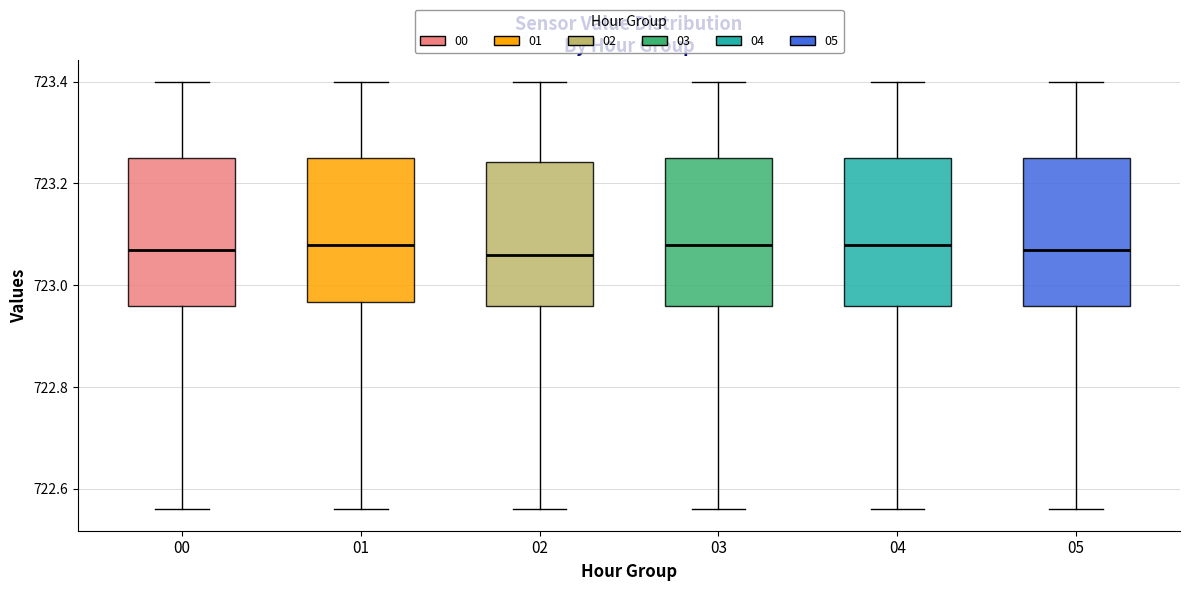

Reading left to right, transcribe this box plot: for each box, give where its median line is, the range the box spans, and where its two whiskers end, as read against the y-axis. The values are not printed on the chart, so give them approximately, as read against the axis.

00: median 723.08, box 722.96 to 723.26, whiskers 722.56 to 723.40
01: median 723.08, box 722.96 to 723.26, whiskers 722.56 to 723.40
02: median 723.06, box 722.96 to 723.24, whiskers 722.56 to 723.40
03: median 723.08, box 722.96 to 723.26, whiskers 722.56 to 723.40
04: median 723.08, box 722.96 to 723.26, whiskers 722.56 to 723.40
05: median 723.08, box 722.96 to 723.26, whiskers 722.56 to 723.40